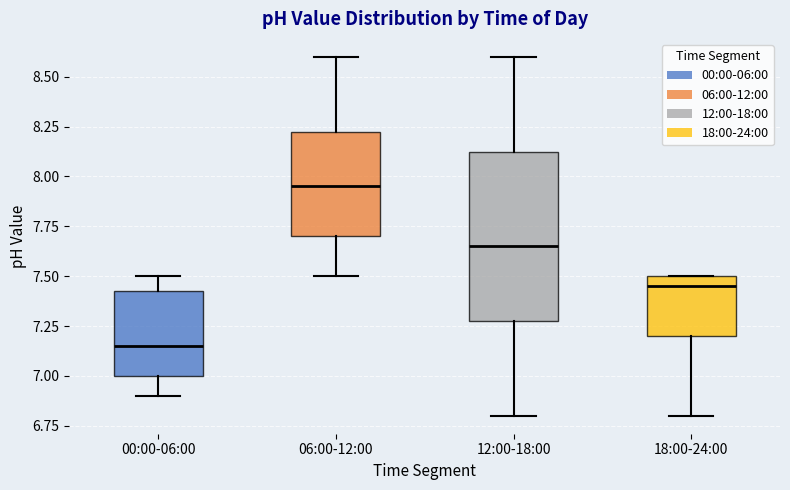

Which box is the tallest, from its lower edge to its upper edge?

12:00-18:00